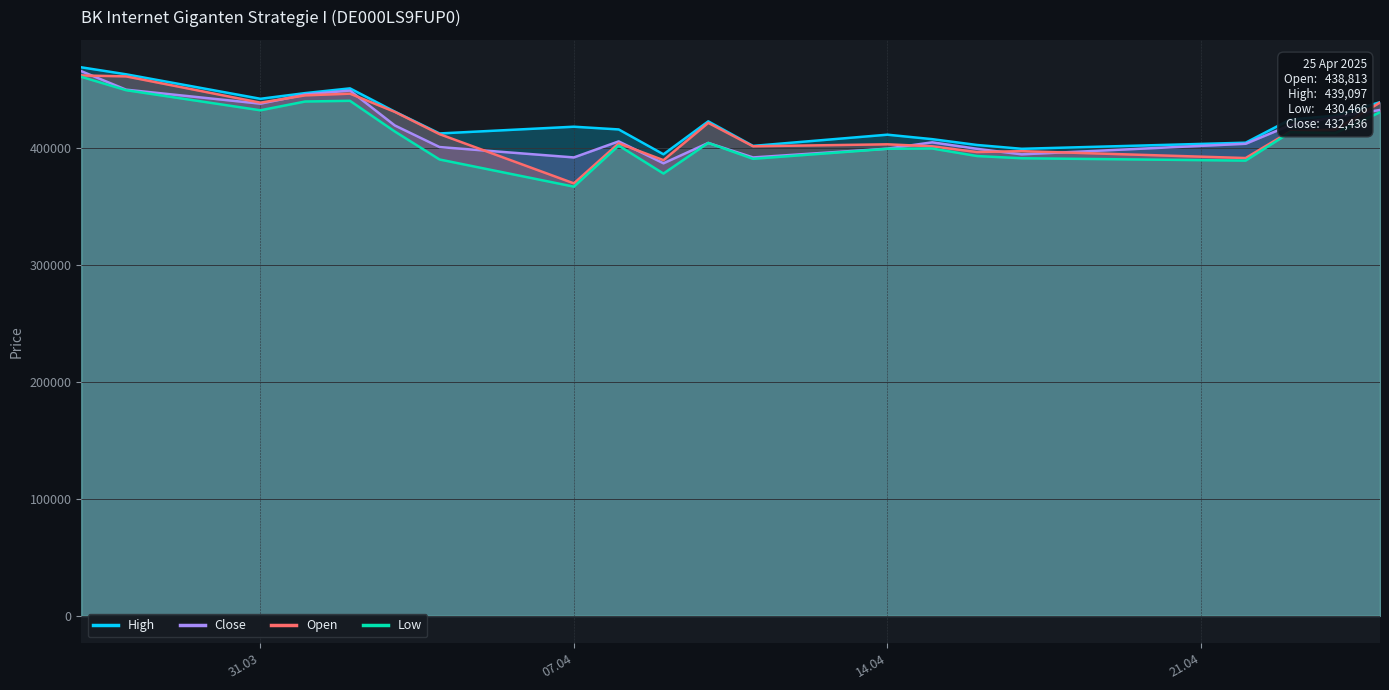

What is the maximum value shown in the chart?

468893